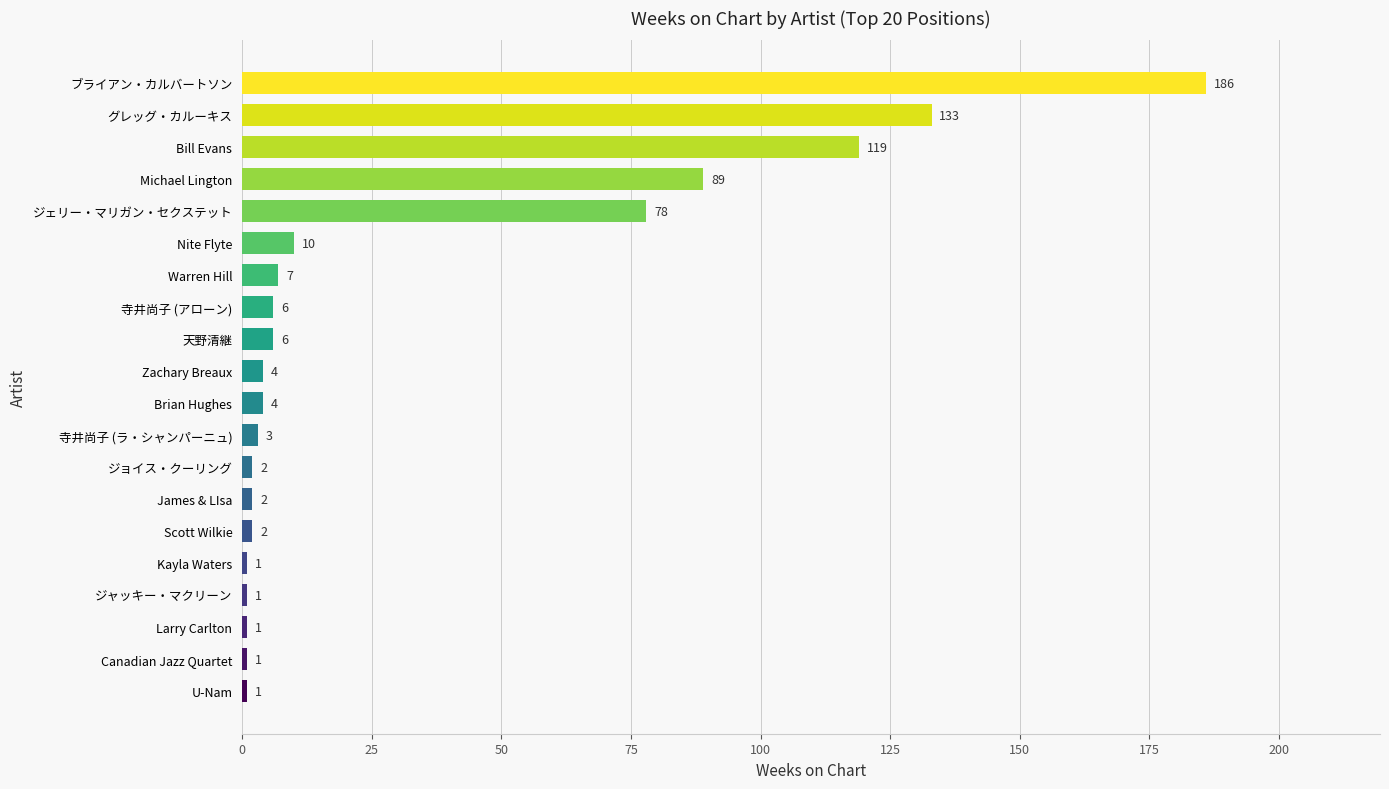

Approximately how many times larger is the value at Bill Evans compared to ジャッキー・マクリーン?

119.0